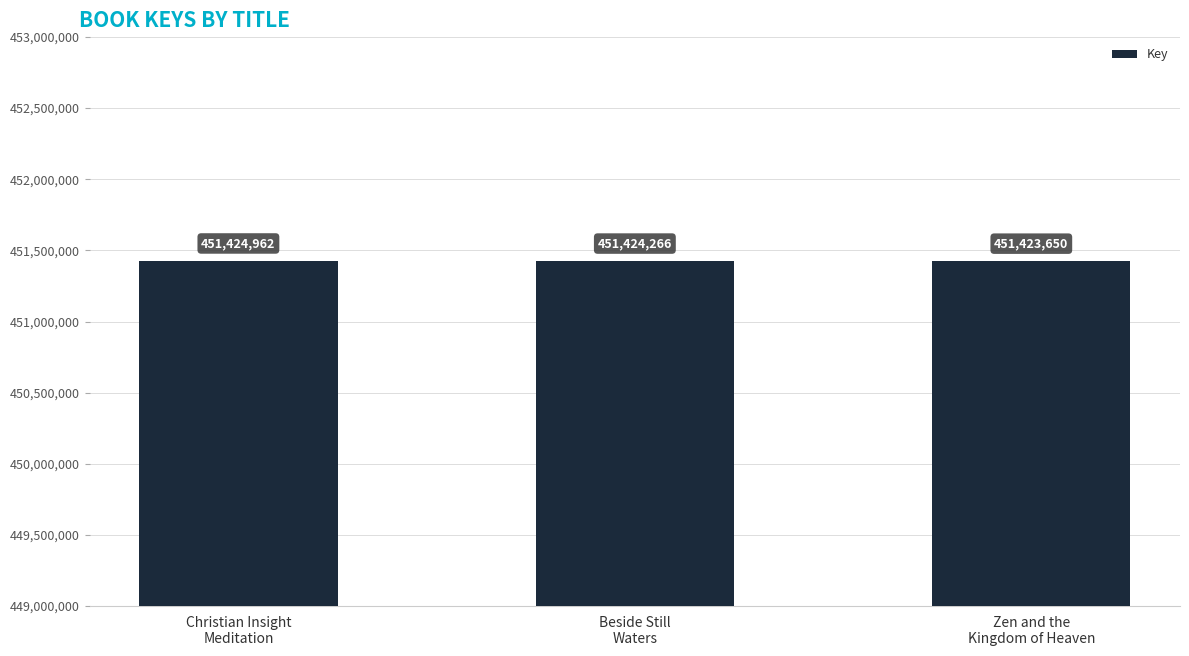

What is the difference between the values at Christian Insight
Meditation and Zen and the
Kingdom of Heaven?

1312